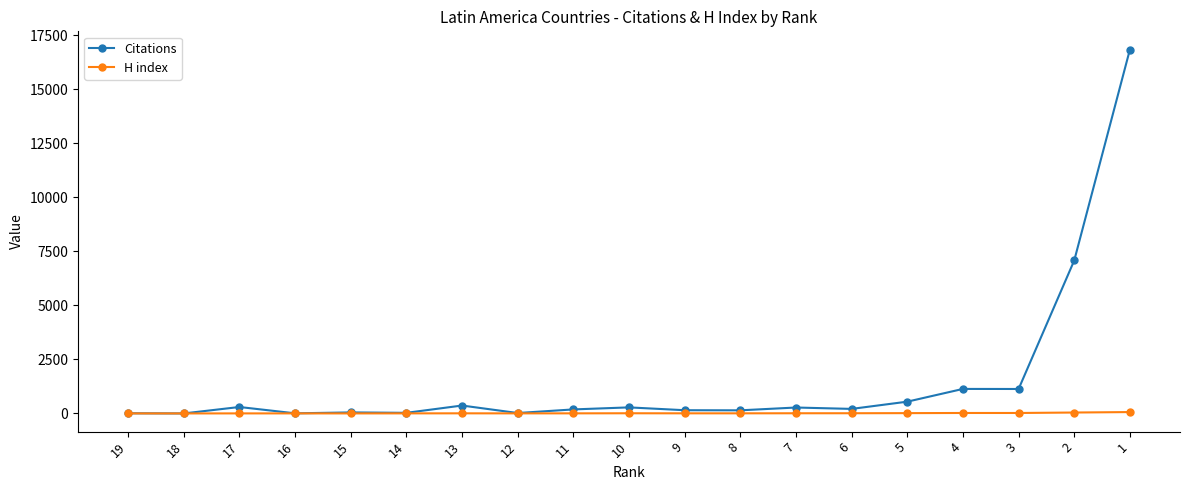

The value of H index at 6 is 9. True or false?

True